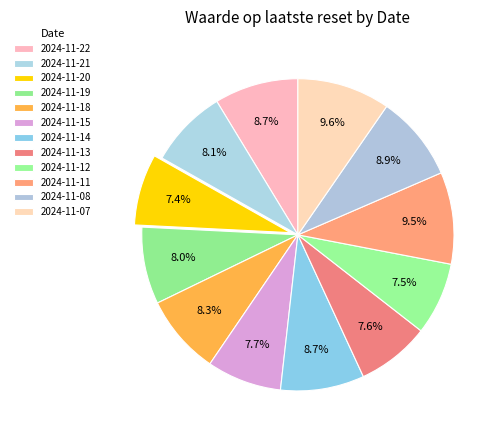

Count the number of slices in the pie.

12